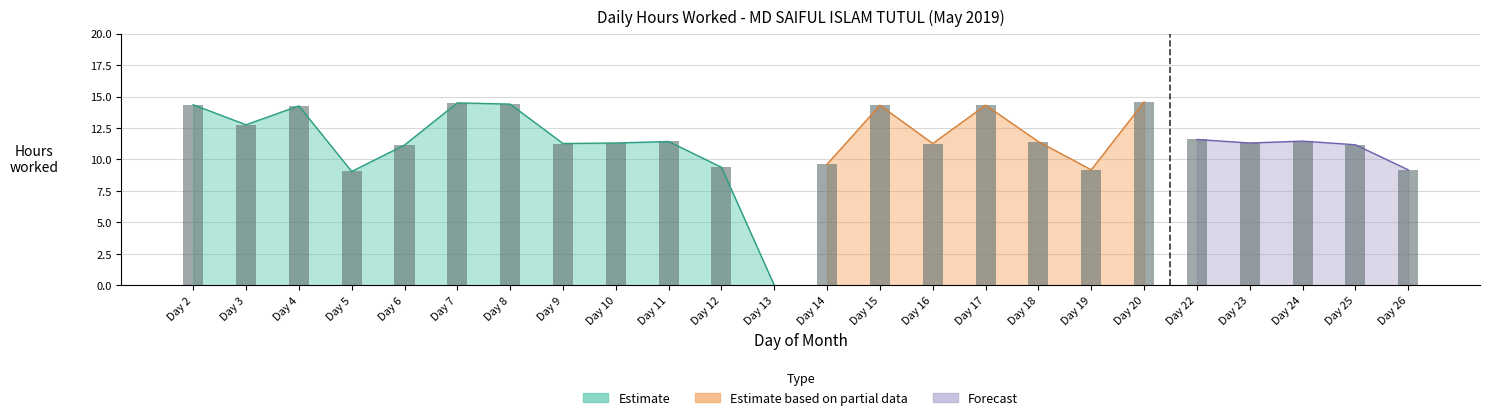

What is the approximate value of Low (hours worked) at 2?

14.3